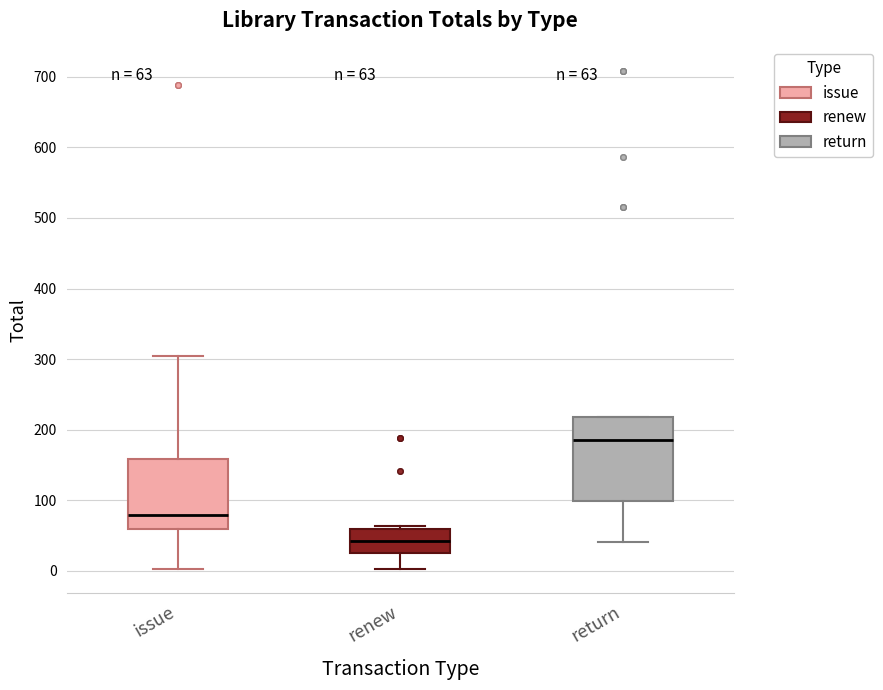

Which box's median line is the highest?

return